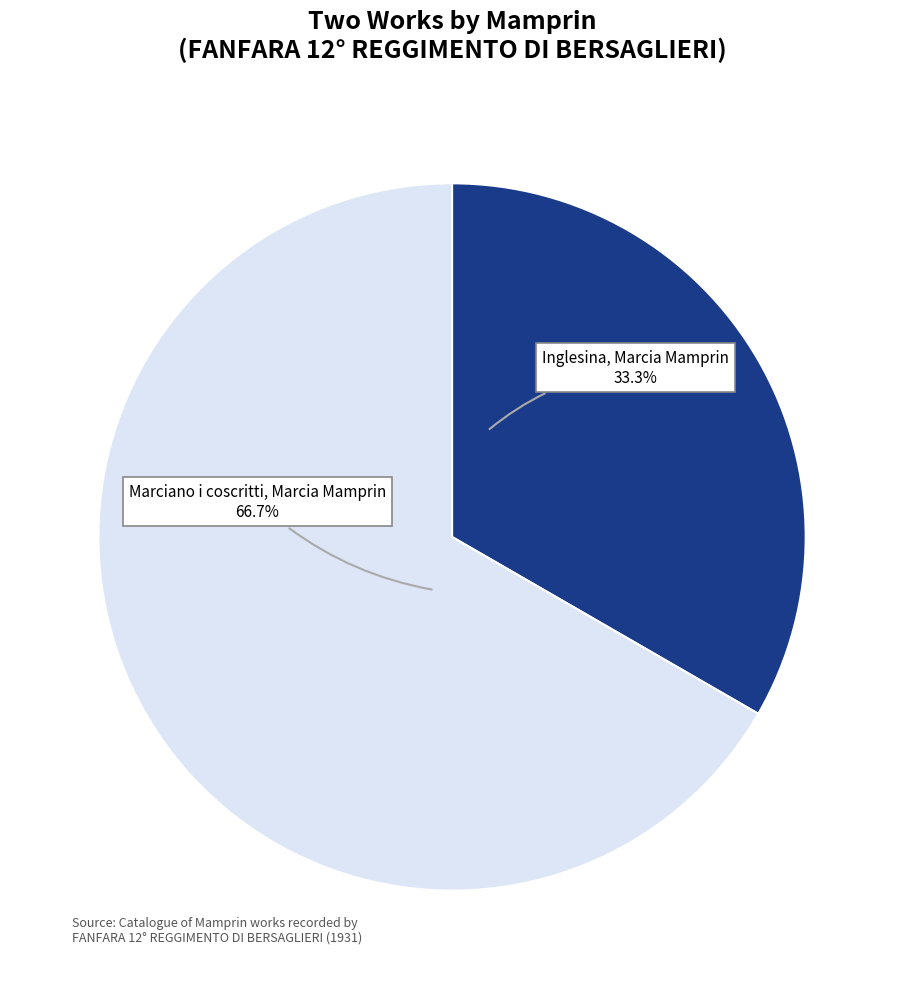

How many segments does this pie chart have?

2